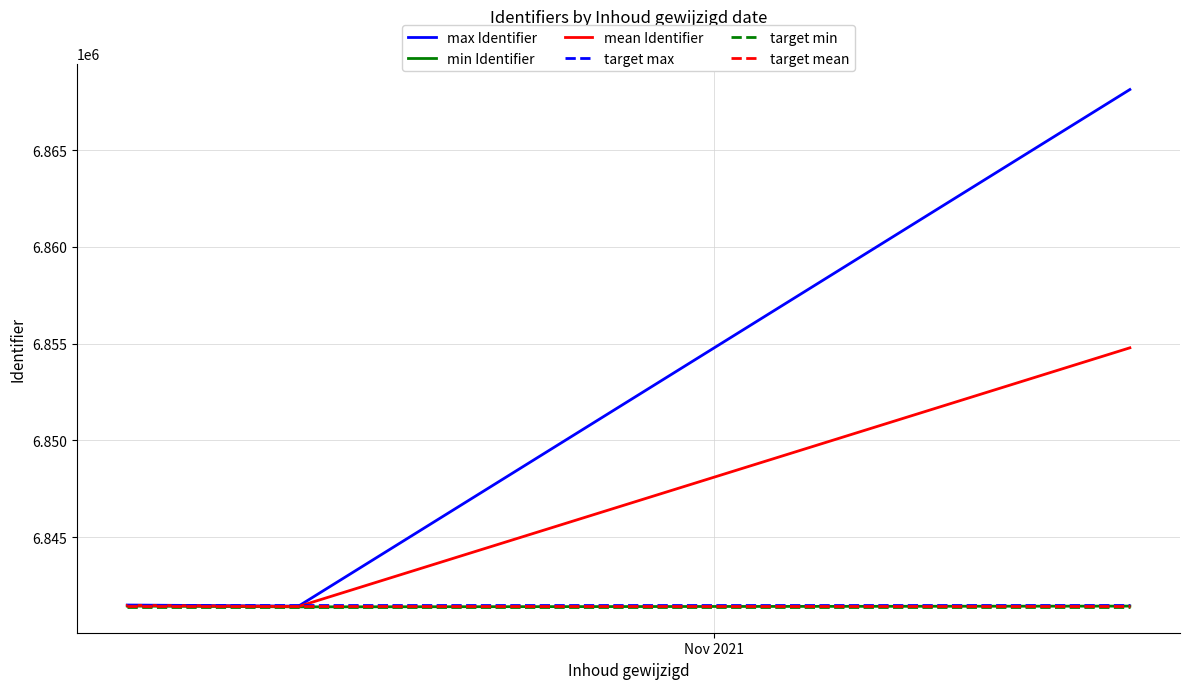

What is the greatest value displayed?

6868128.0